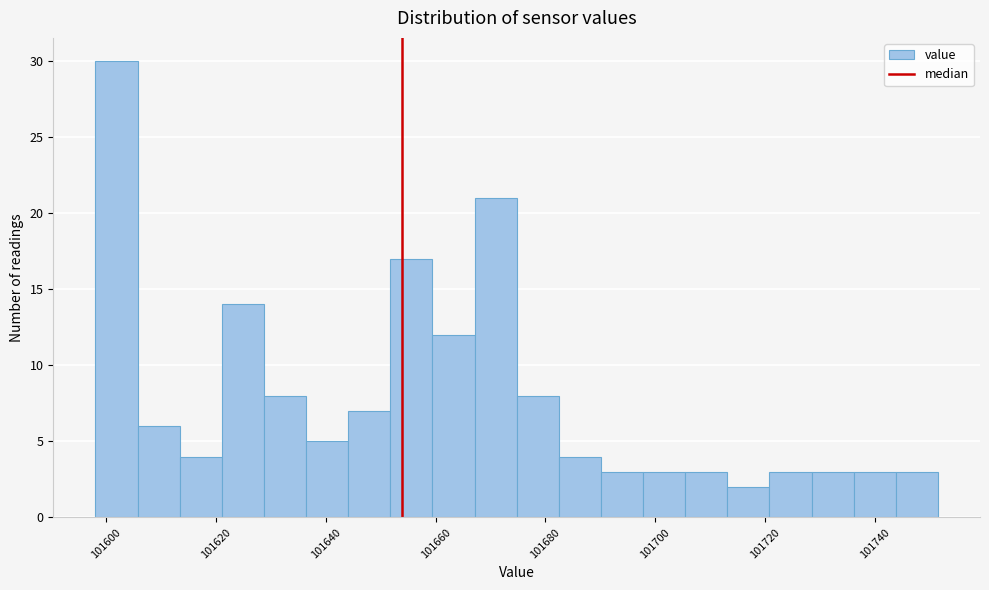

Around what value on the x-axis is the tallest bar? Give the approximate position of its centre, as read against the axis.

101602